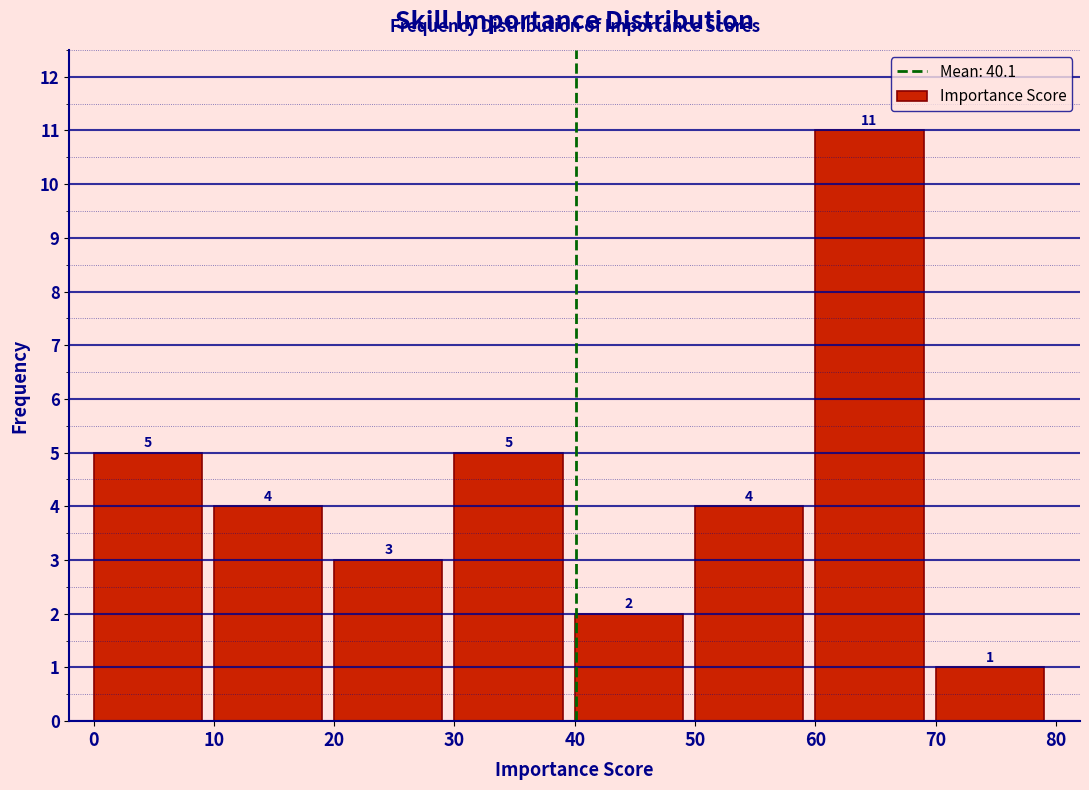

What is the height of the bar covering 50 to 60 on the x-axis?

4